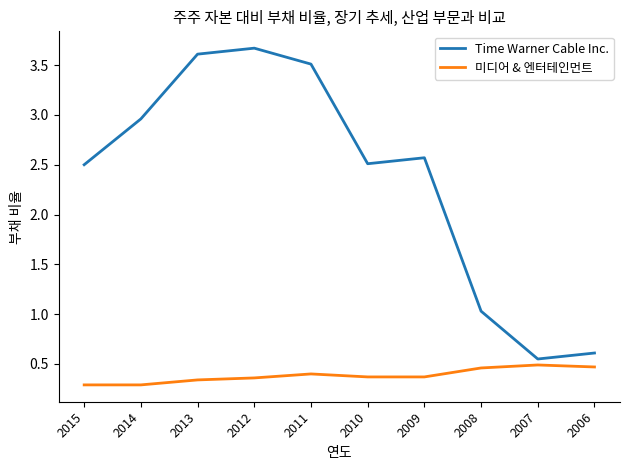

What is the spread (max minus min) of values at 2009?

2.2